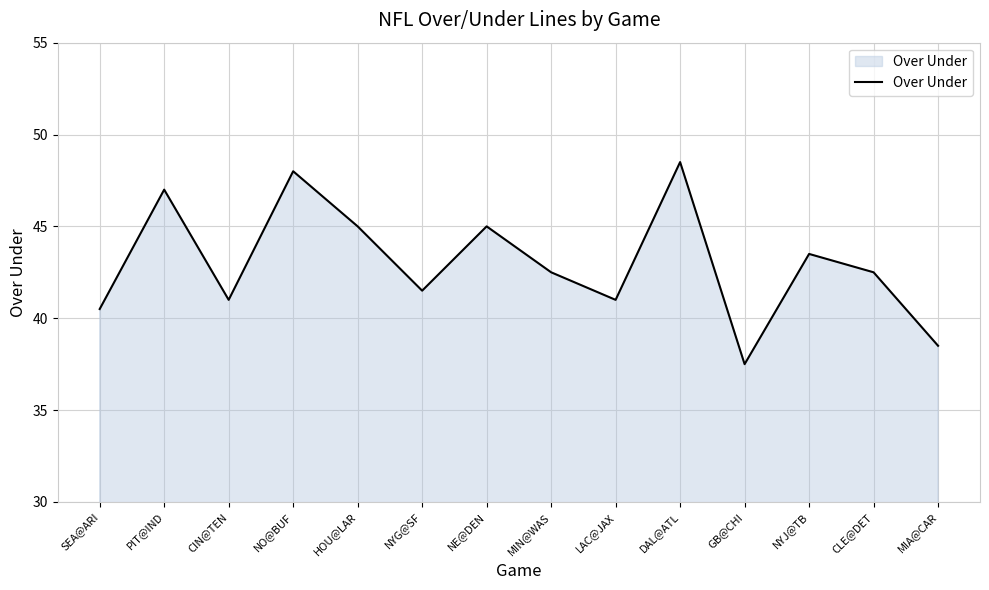

What is the sum of all values?

602.0